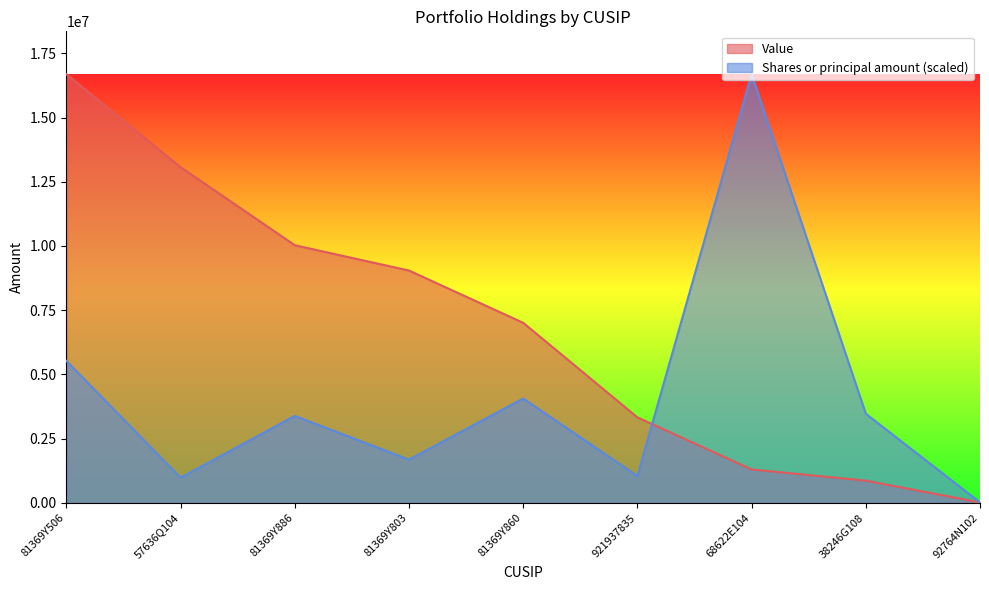

Between 81369Y886 and 81369Y860, which series saw the biggest shift?

Value